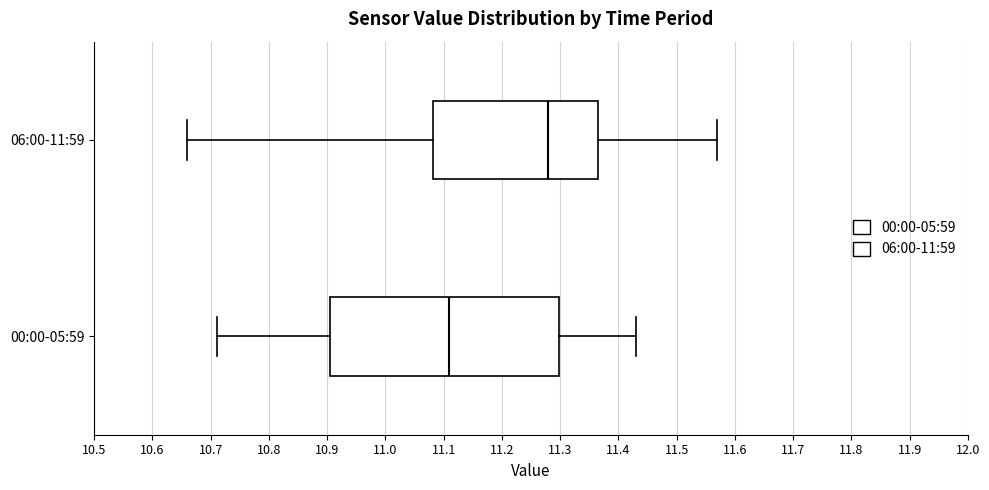

Reading bottom to top, transcribe this box plot: for each box, give where its median line is, the range the box spans, and where its two whiskers end, as read against the x-axis. The values are not printed on the chart, so give them approximately, as read against the axis.

00:00-05:59: median 11.11, box 10.91 to 11.30, whiskers 10.71 to 11.43
06:00-11:59: median 11.28, box 11.08 to 11.37, whiskers 10.66 to 11.57